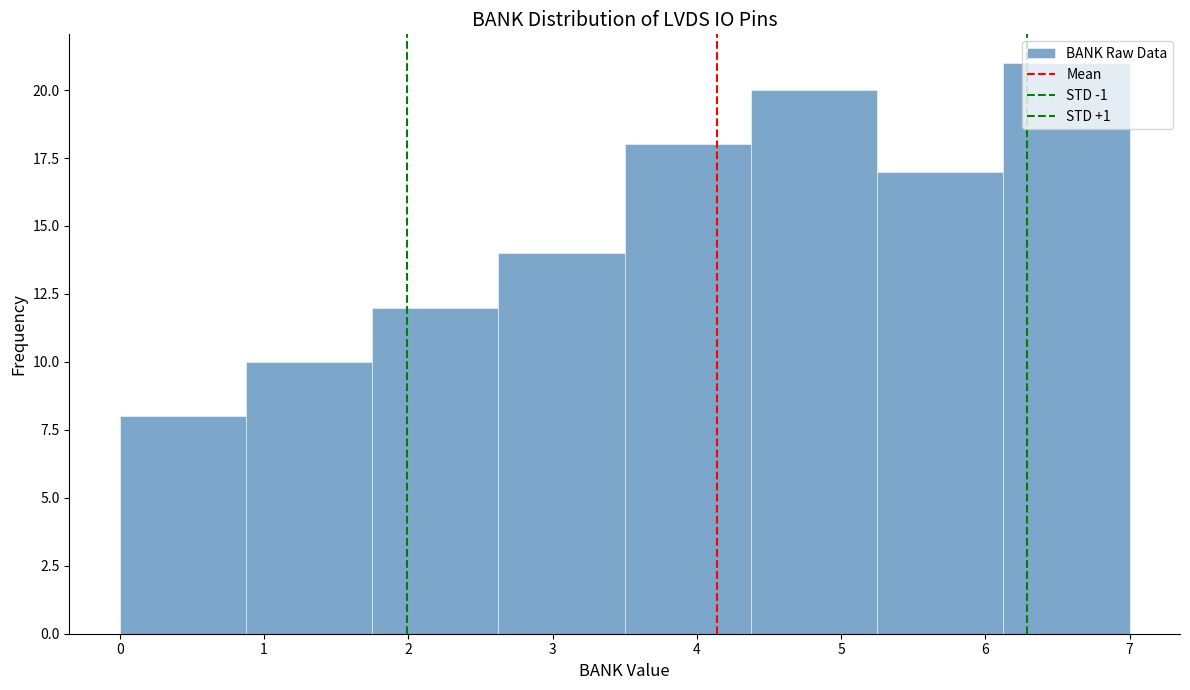

Reading left to right, transcribe this chart: for each bar, give the range it covers on the x-axis and its height. Neither the bar edges nor the heights are printed on the chart, so give them approximately, as read against the axes.

0.0 to 0.9: 8
0.9 to 1.8: 10
1.8 to 2.6: 12
2.6 to 3.5: 14
3.5 to 4.4: 18
4.4 to 5.3: 20
5.3 to 6.1: 17
6.1 to 7.0: 21